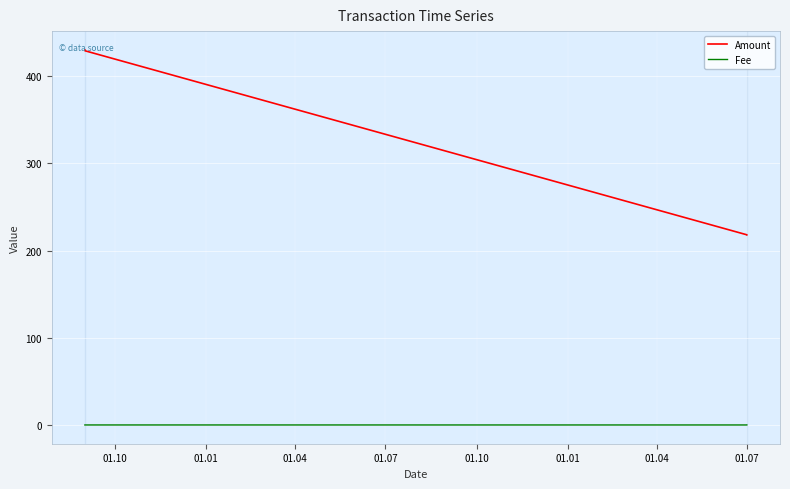

What is the maximum value shown in the chart?

430.0